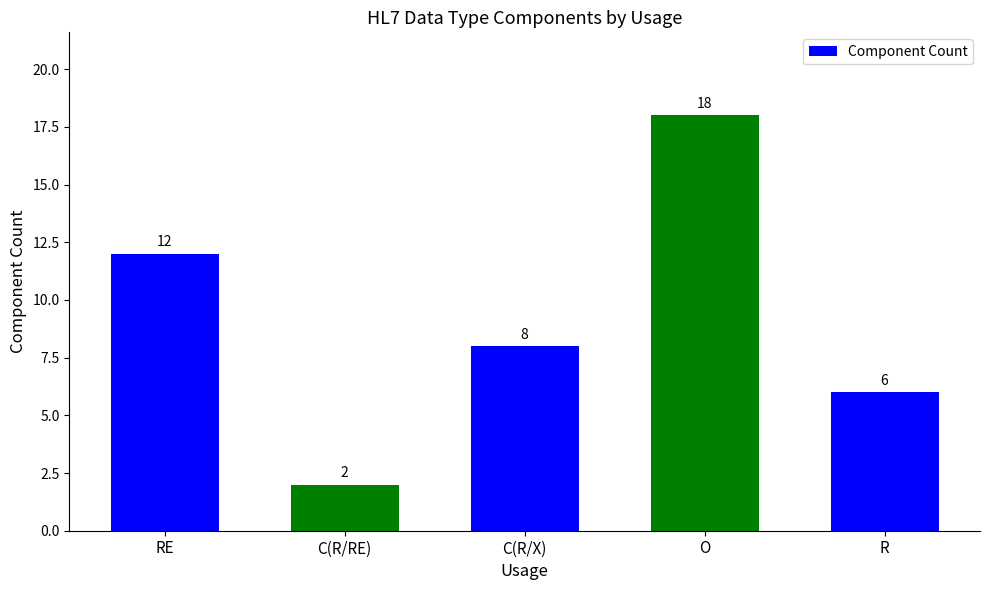

Reading right to left, extract all data points from this chart.

R=6	O=18	C(R/X)=8	C(R/RE)=2	RE=12